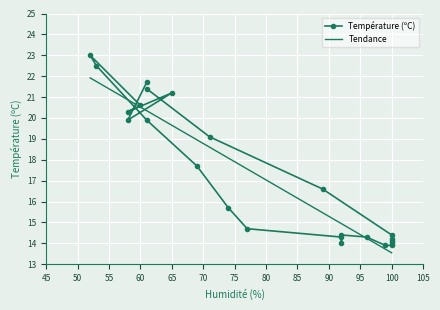

What is the minimum value for Tendance?

13.5